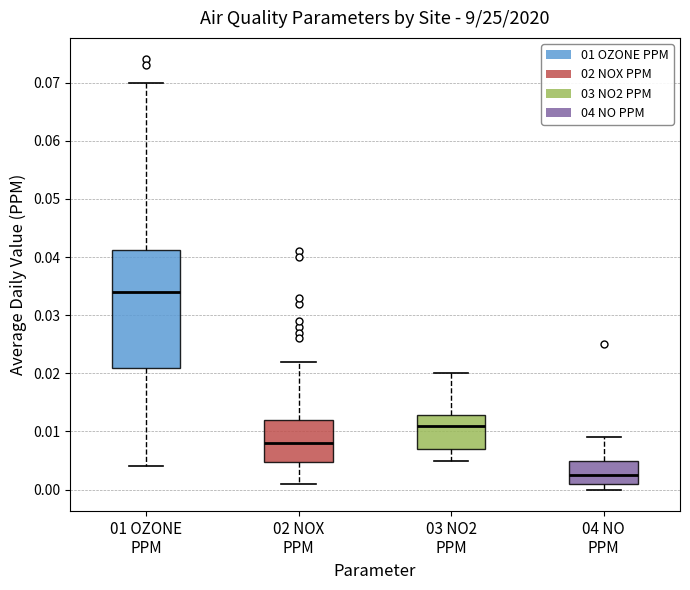

Where is the upper edge of the box for 02 NOX PPM on the y-axis? The values are not printed on the chart, so give them approximately, as read against the axis.

0.012